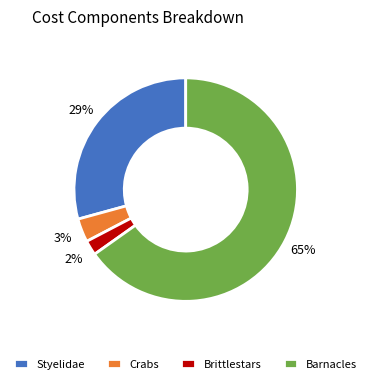

To the nearest percent, what is the difference between the Styelidae and Brittlestars slice percentages?

27%